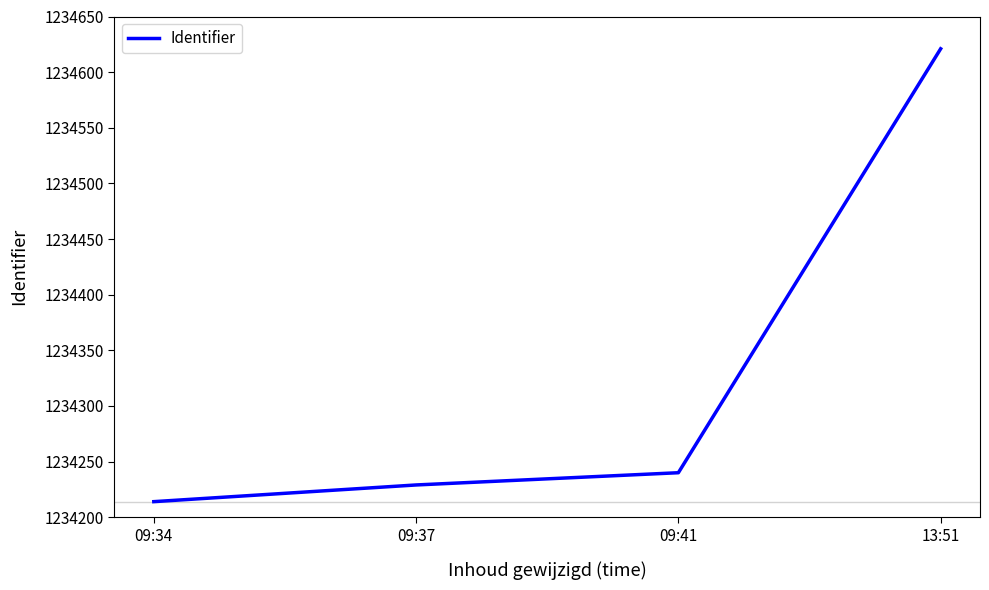

At which label is the value closest to 1234417?

09:41